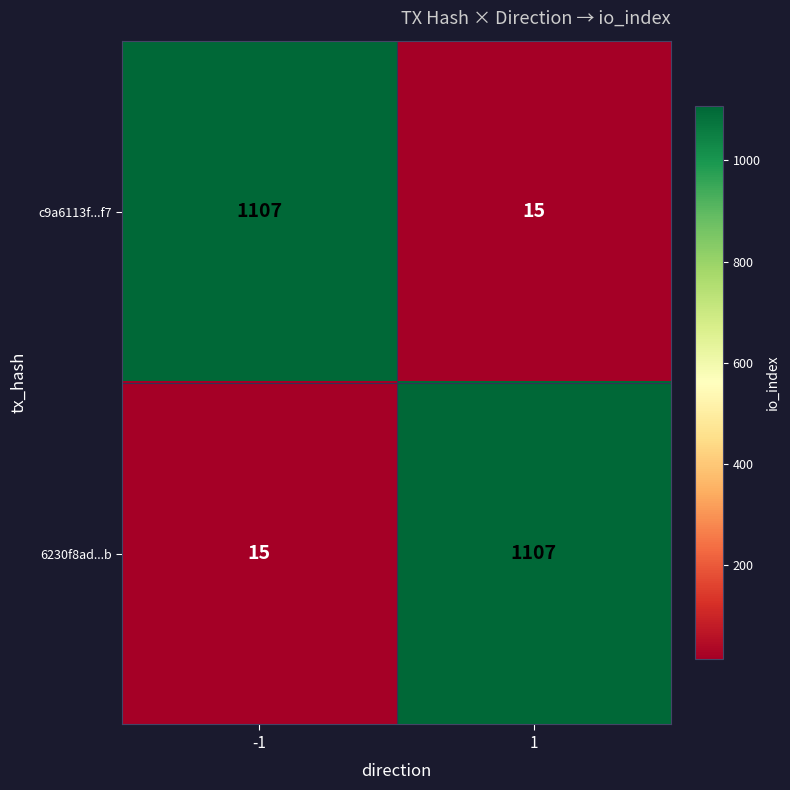

What is the total value across all series at 1?

1122